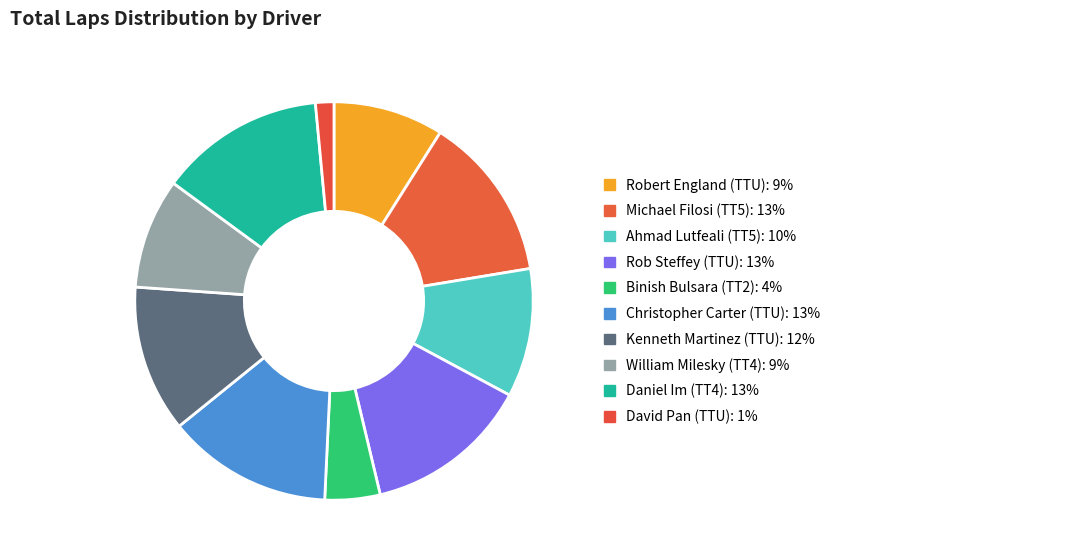

How many segments does this pie chart have?

10